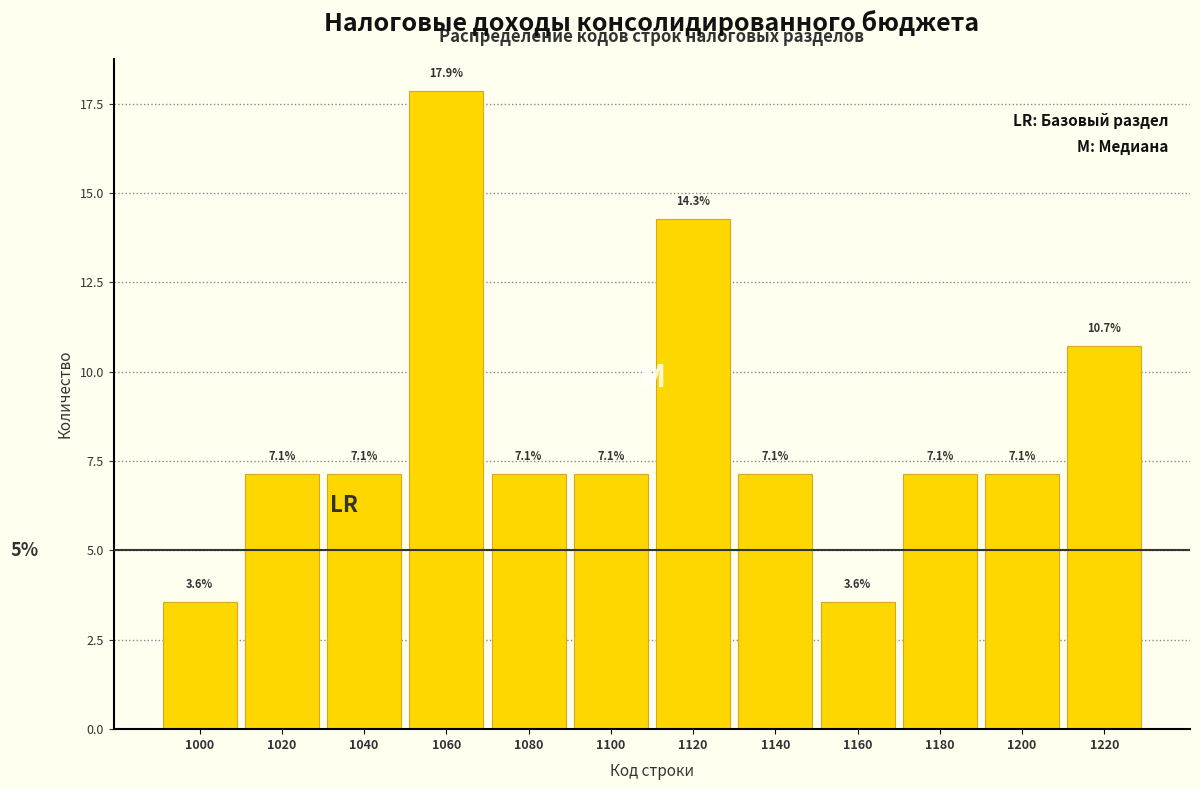

What is the height of the bar covering 990 to 1010 on the x-axis?

3.6